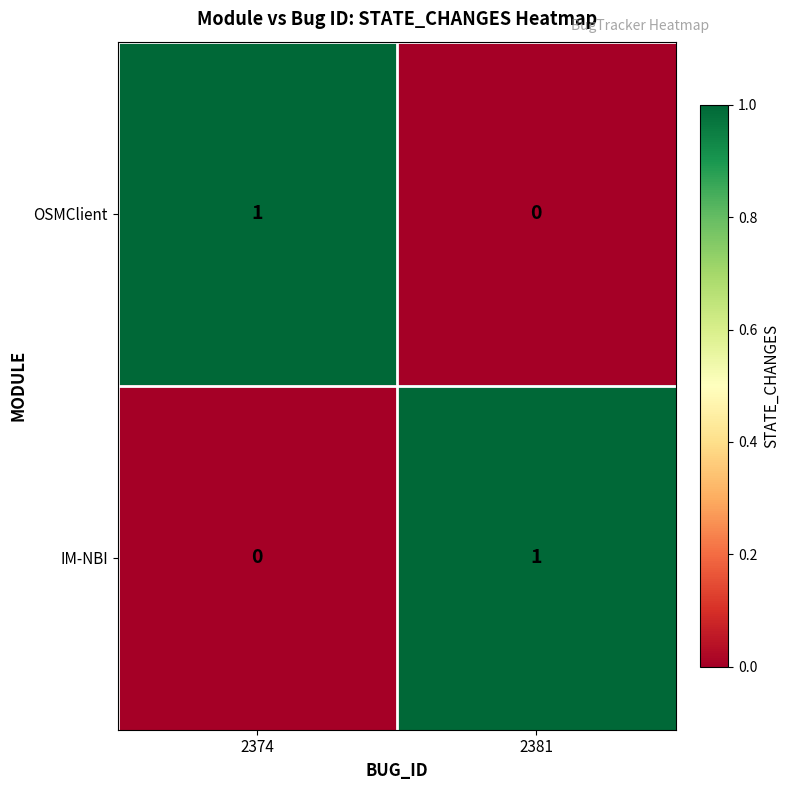

How many series are shown in this chart?

2